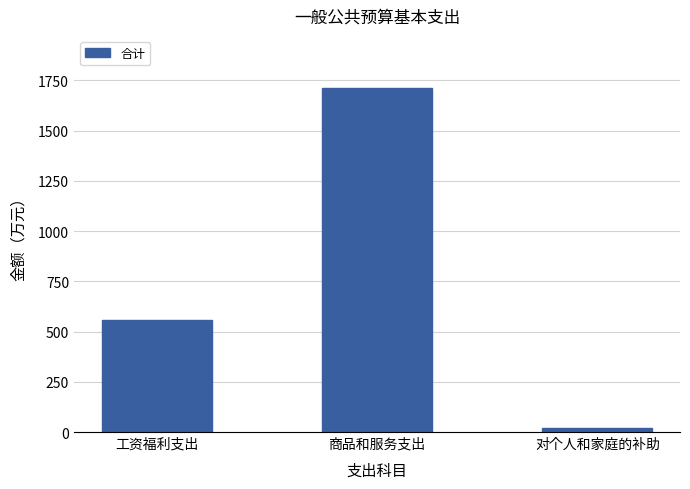

What value does the data have at 商品和服务支出?

1714.6